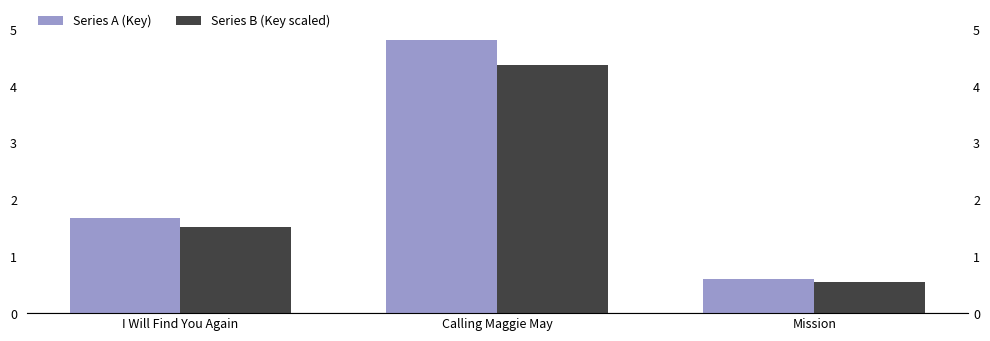

What position from the right is Calling Maggie May?

2